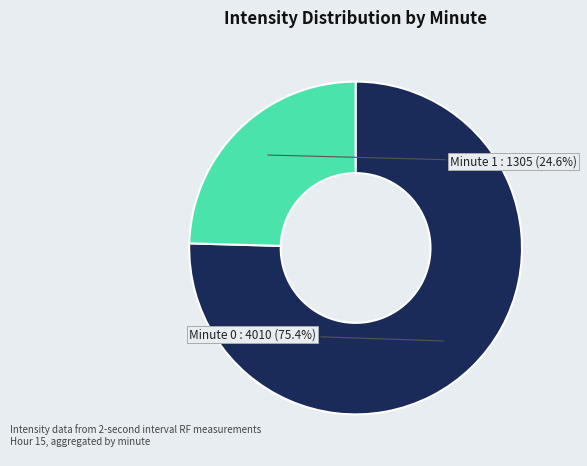

Is there a majority slice in this chart?

Yes